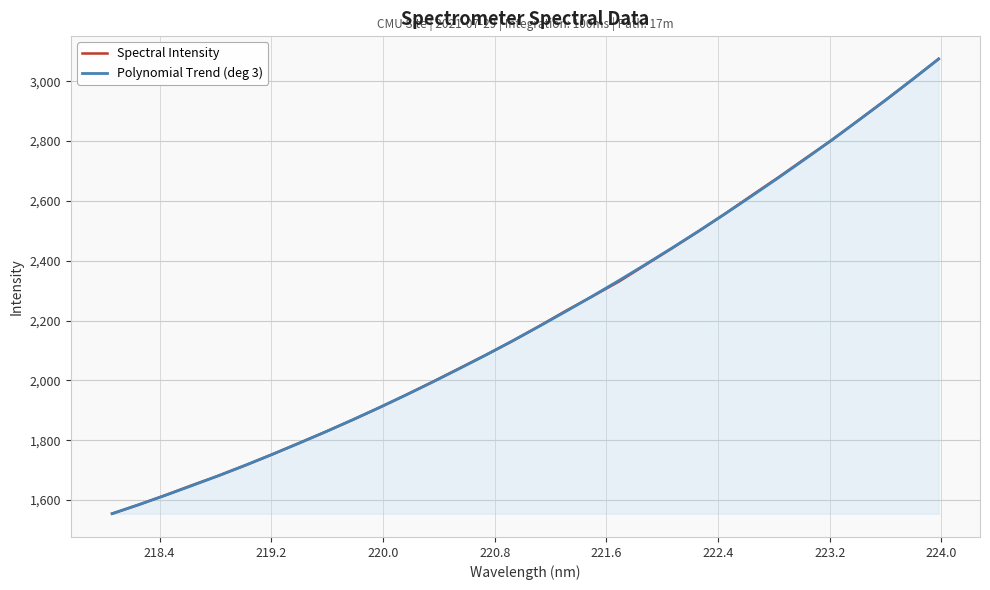

How many intersections are there between Polynomial Trend (deg 3) and Spectral Intensity?

12